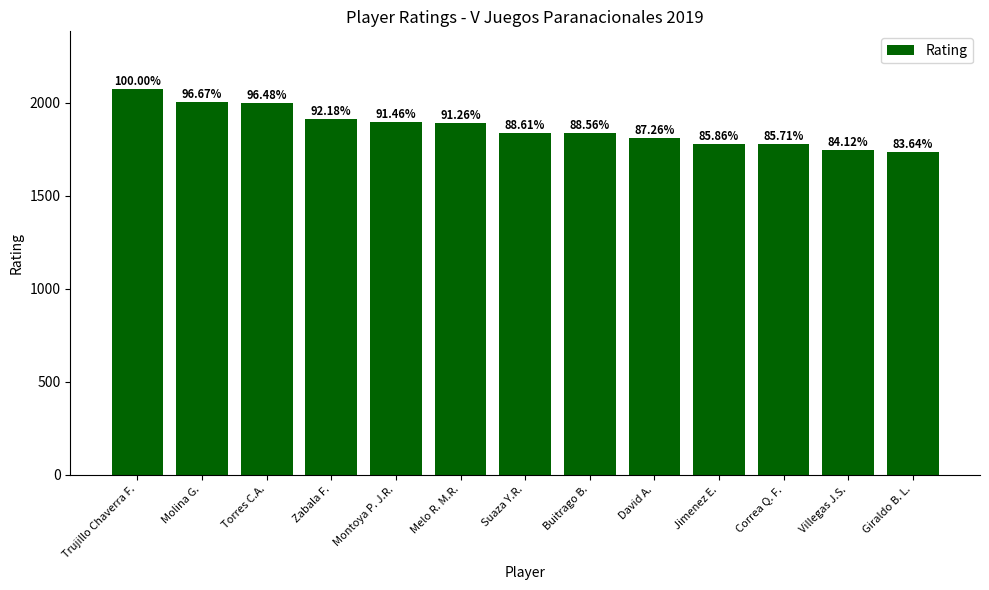

What is the value of the 5th bar from the left?

1895